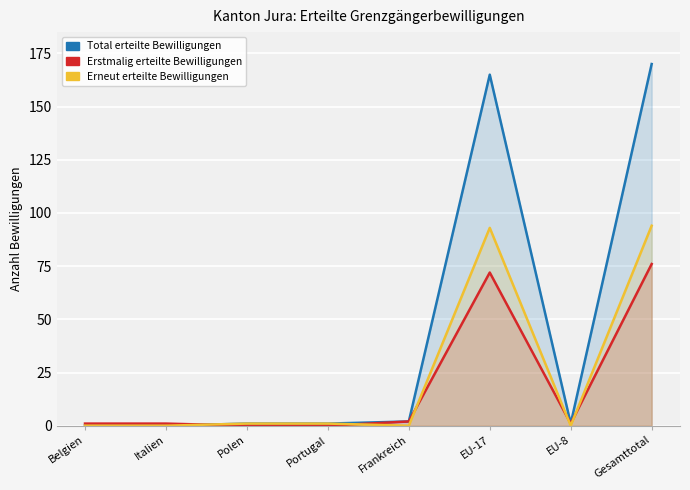

How many data points in Erstmalig erteilte Bewilligungen are less than 1?

2